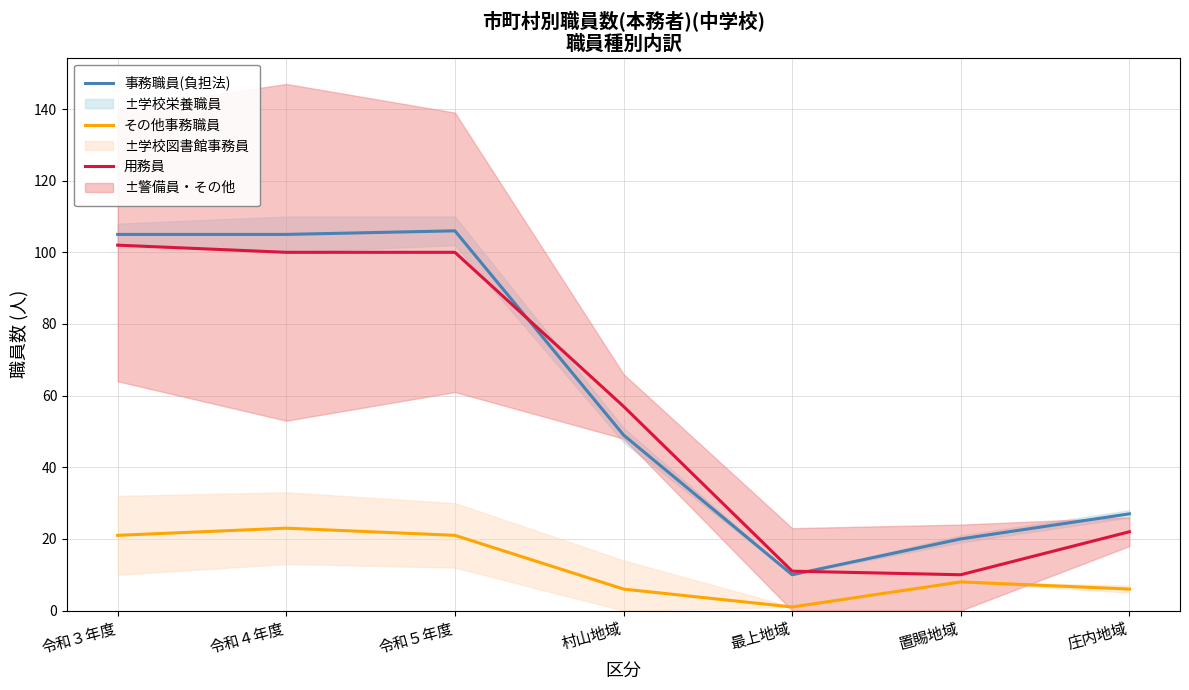

At how many categories does at least one series exceed 62?

3